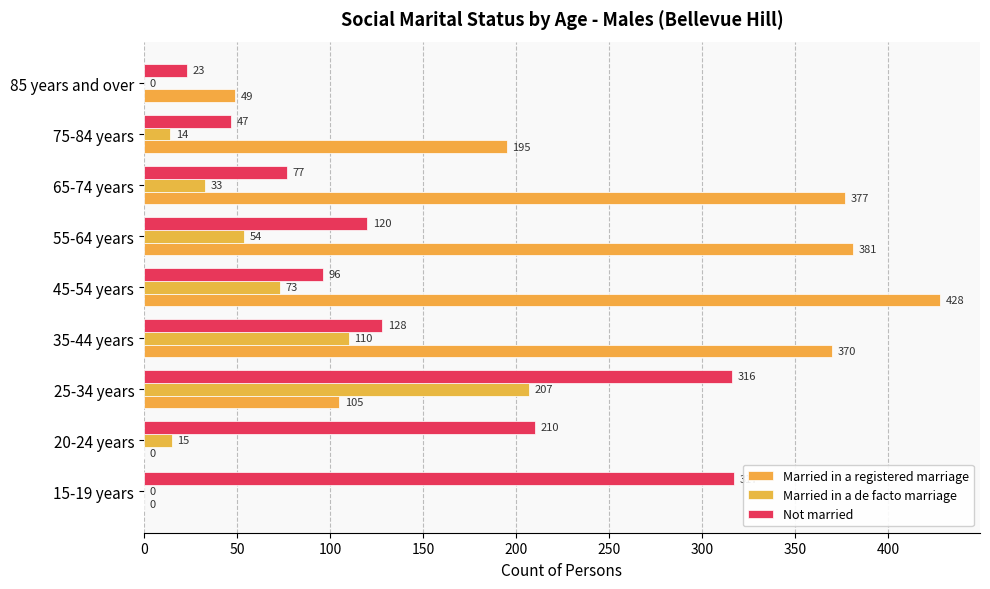

How many categories are shown in the chart?

9